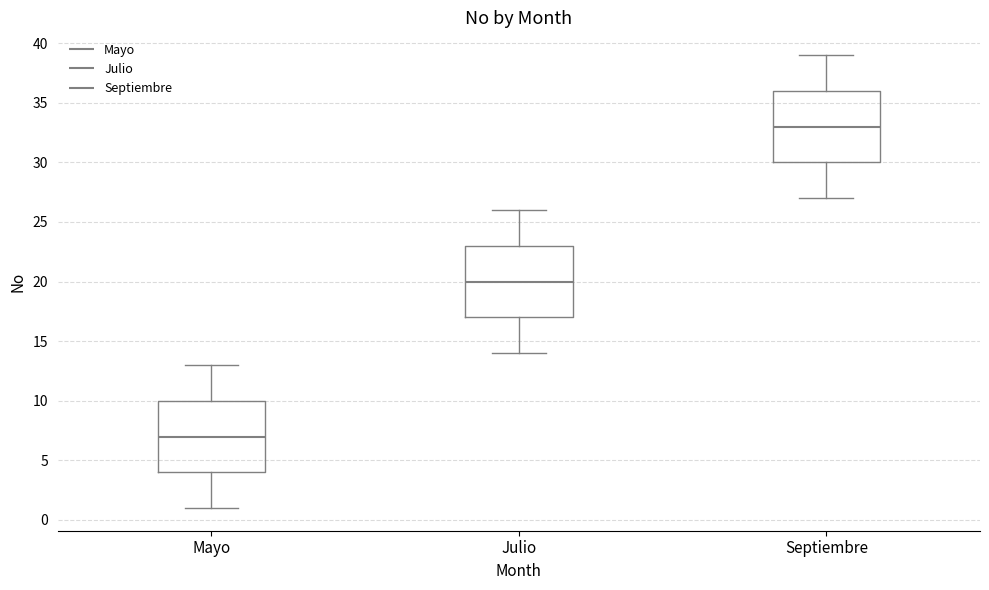

Where does the upper whisker of the box for Julio end on the y-axis? The values are not printed on the chart, so give them approximately, as read against the axis.

26